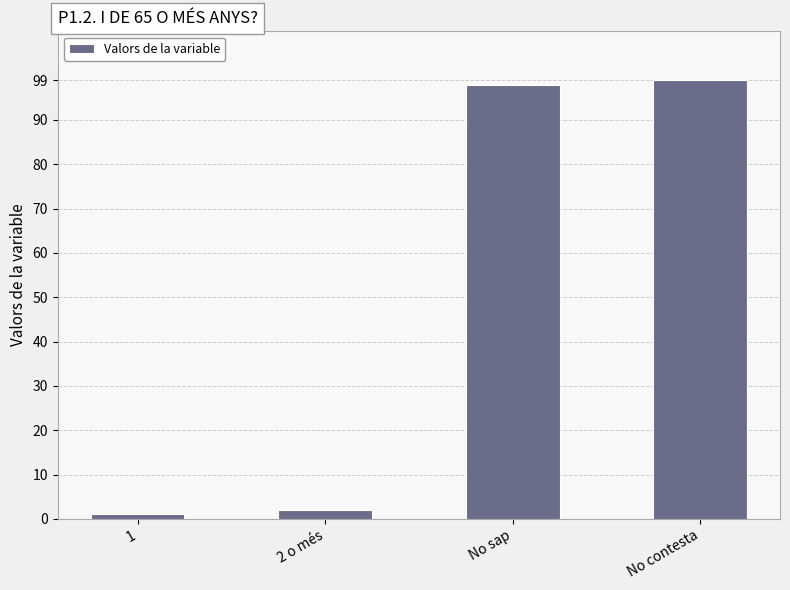

Reading left to right, extract all data points from this chart.

1=1	2 o més=2	No sap=98	No contesta=99